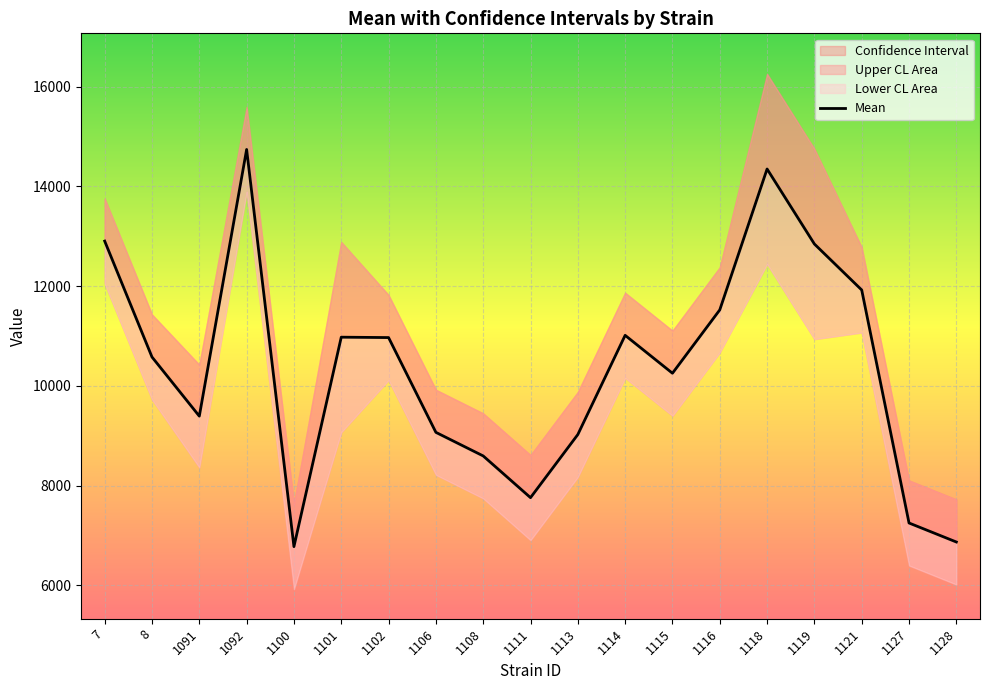

How many data points does each series have?

19